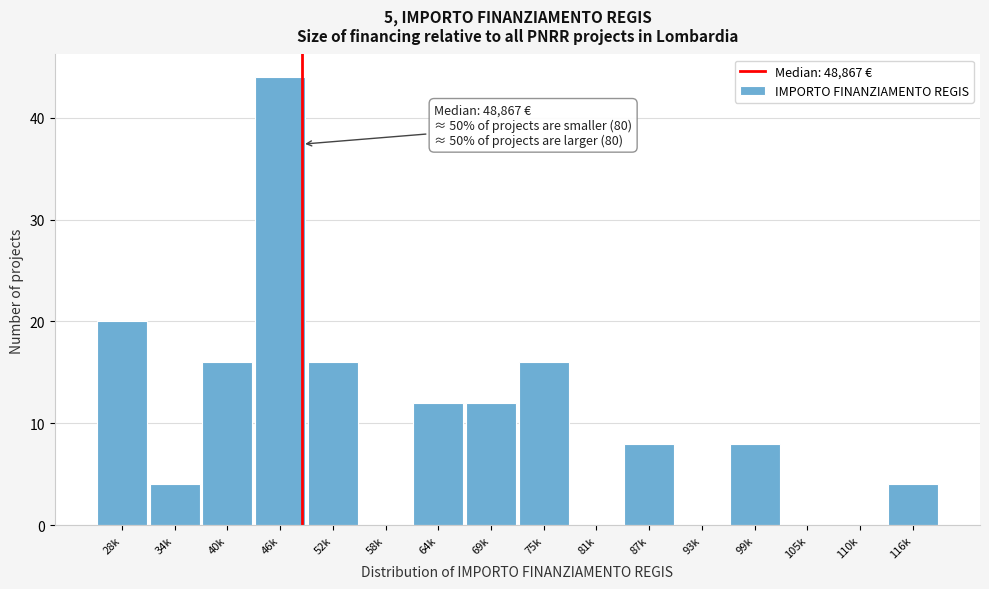

Reading left to right, list all the values displayed in this chart.

28k=20	34k=4	40k=16	46k=44	52k=16	58k=0	64k=12	69k=12	75k=16	81k=0	87k=8	93k=0	99k=8	105k=0	110k=0	116k=4